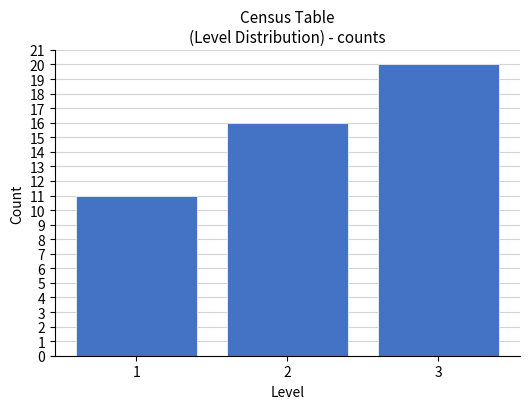

Reading right to left, extract all data points from this chart.

3=20	2=16	1=11